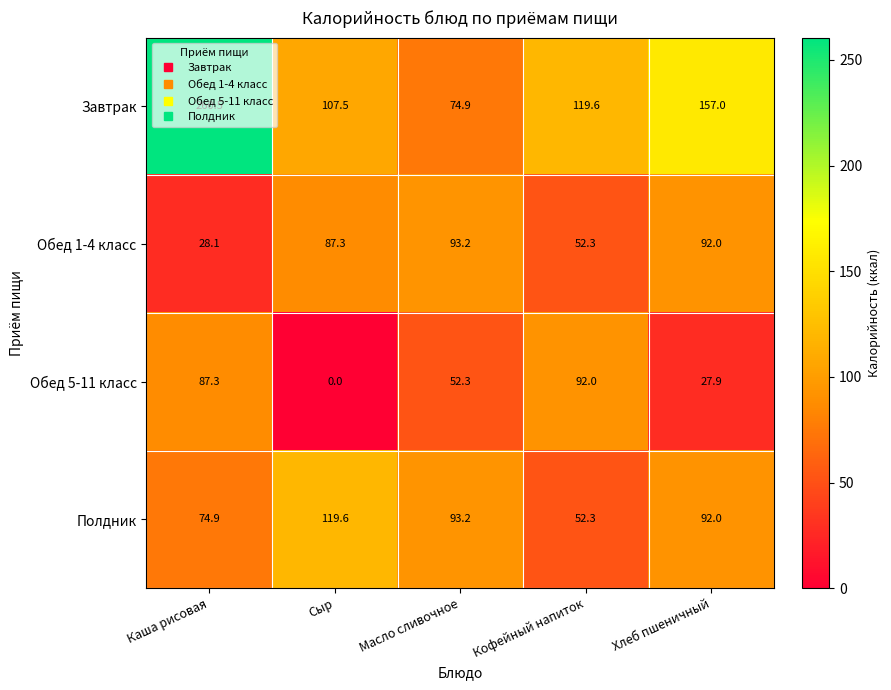

How many data points in Завтрак are above 119?

3